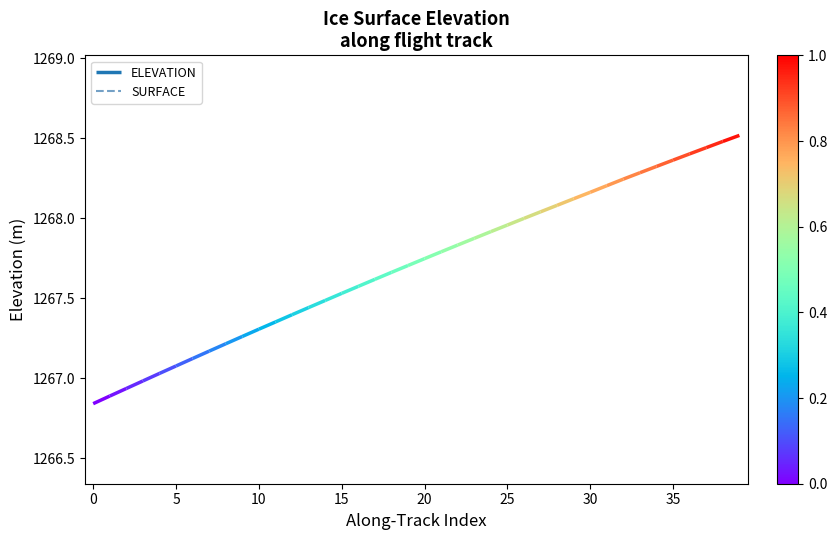

What is the label of the 17th point from the right?

23